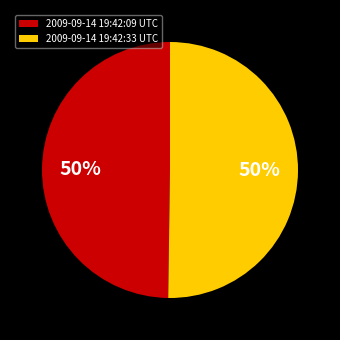

Is the sum of 2009-09-14 19:42:09 UTC and 2009-09-14 19:42:33 UTC greater than half?

Yes